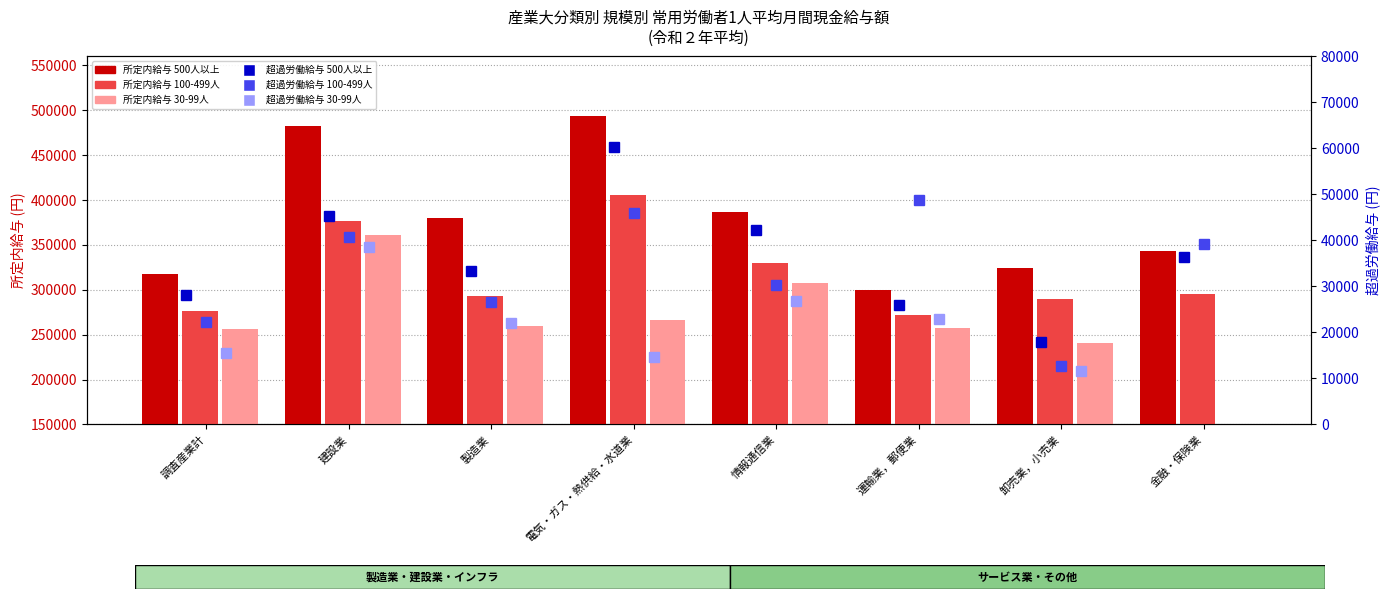

At how many categories does at least one series exceed 476020?

2